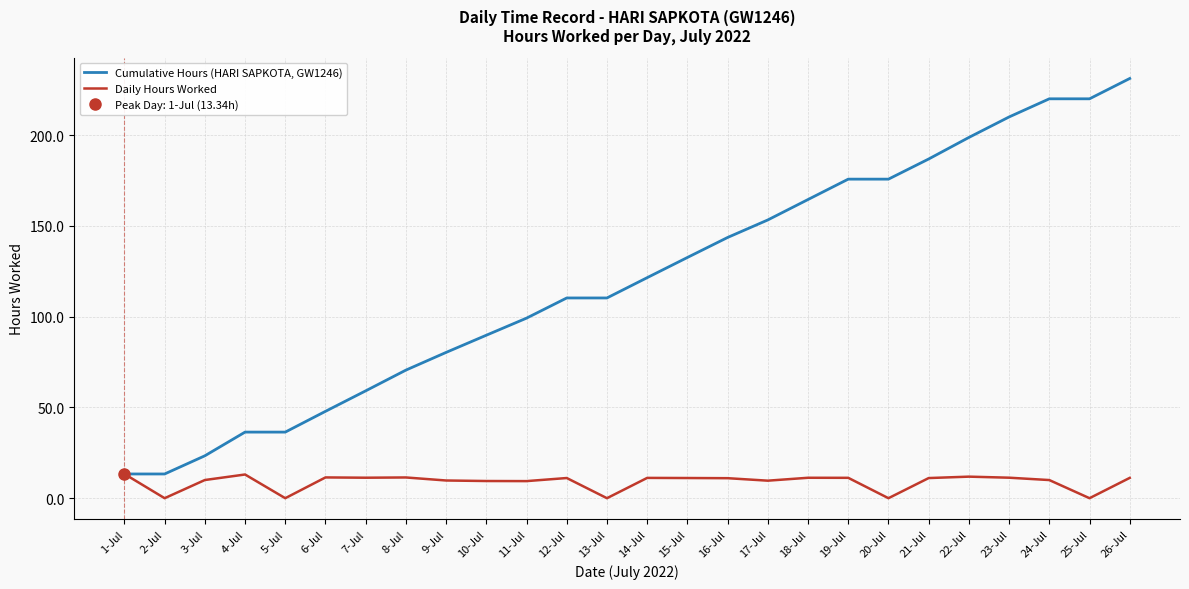

True or false: Cumulative Hours (HARI SAPKOTA, GW1246) and Daily Hours Worked cross at least once.

False